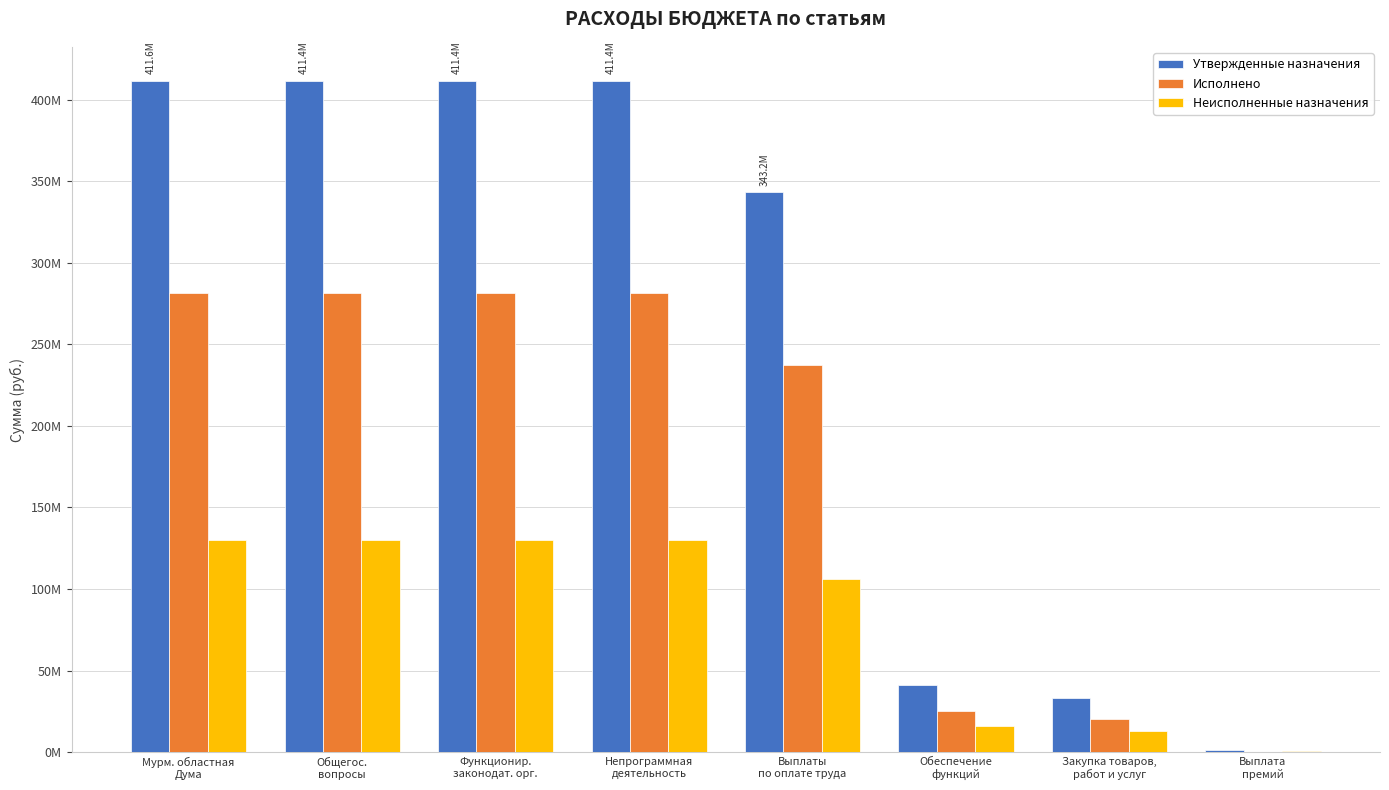

What is the difference between the maximum and minimum values in the Неисполненные назначения series?

129288987.1